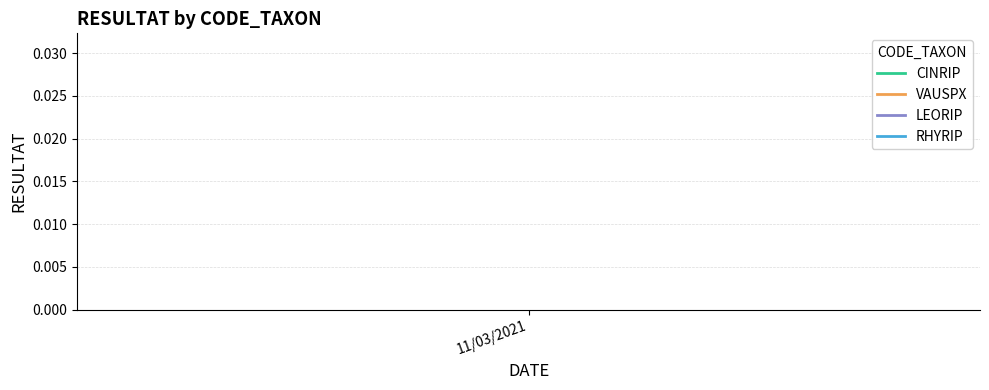

True or false: RHYRIP and LEORIP intersect in this chart.

False